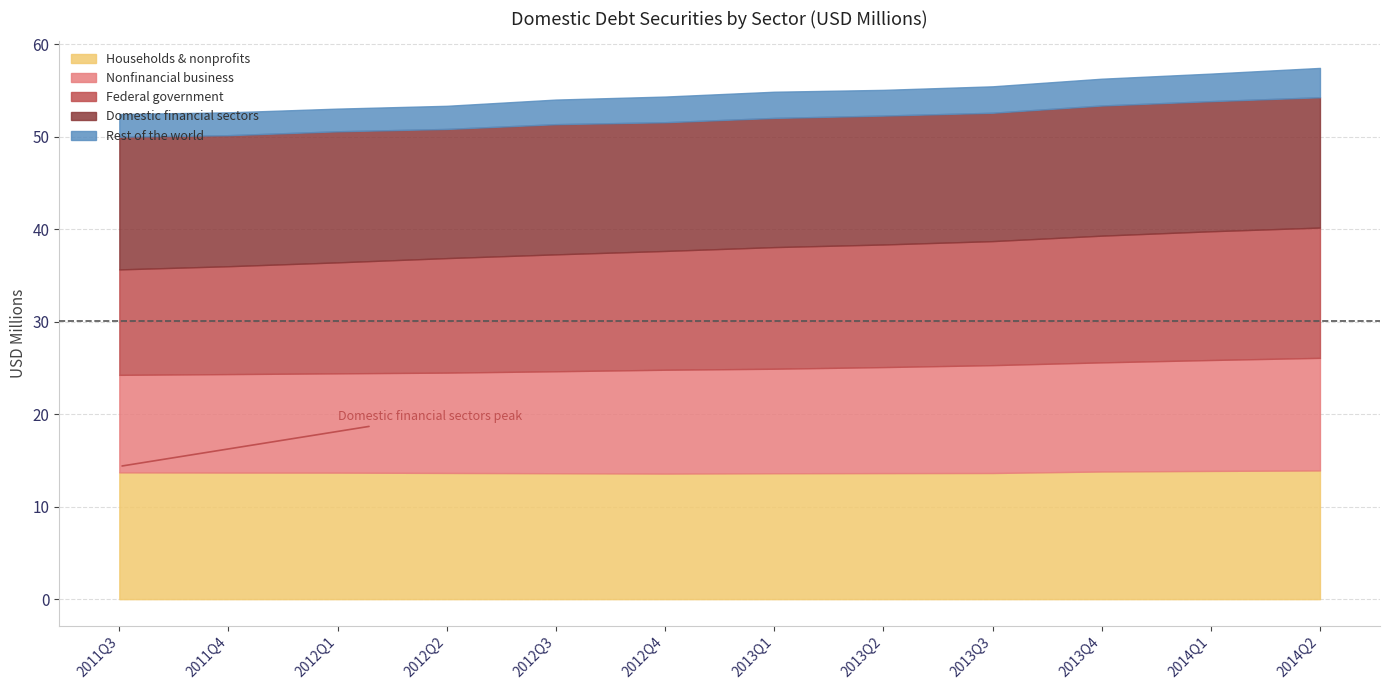

Which series has the largest total across all categories?

Domestic financial sectors